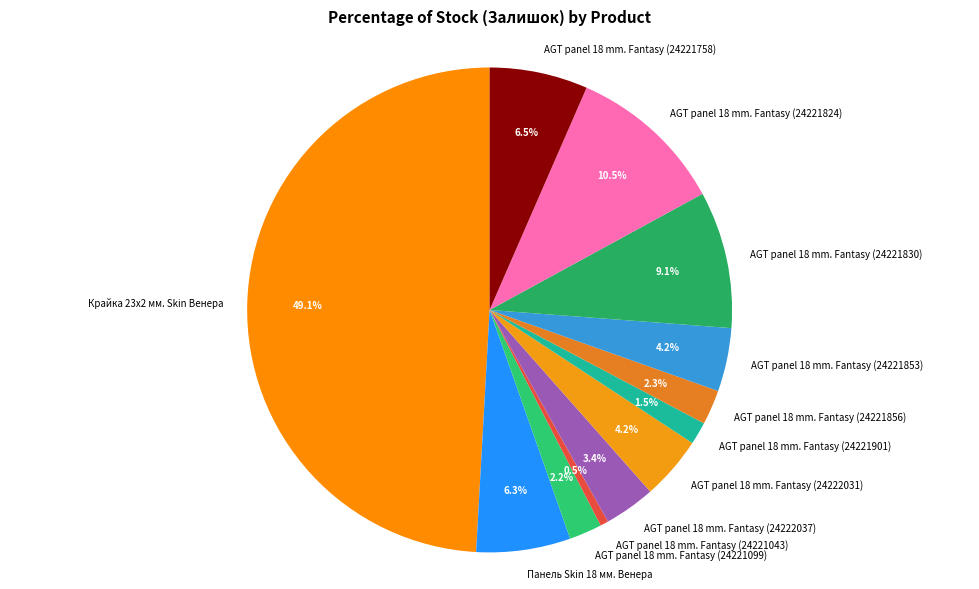

Combined, do AGT panel 18 mm. Fantasy (24221856) and AGT panel 18 mm. Fantasy (24221099) account for over 50%?

No